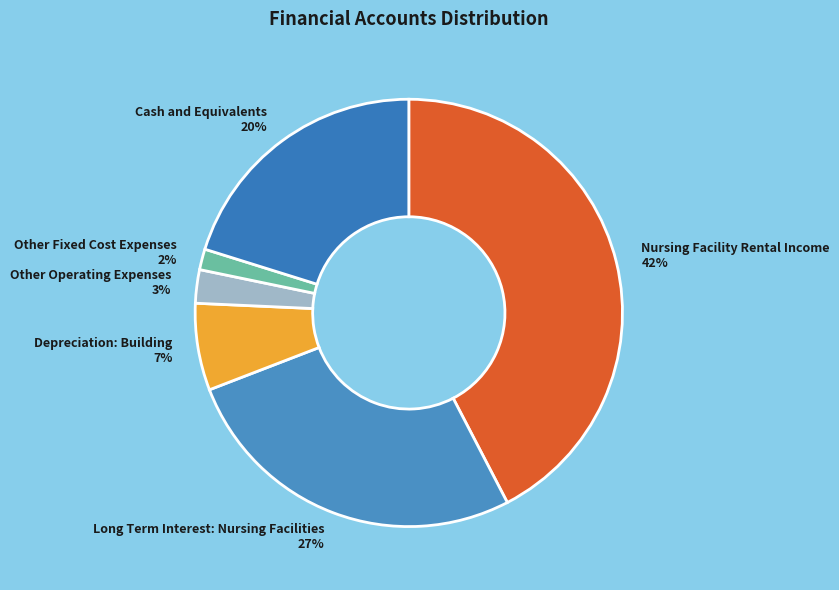

How many slices are in this pie chart?

6